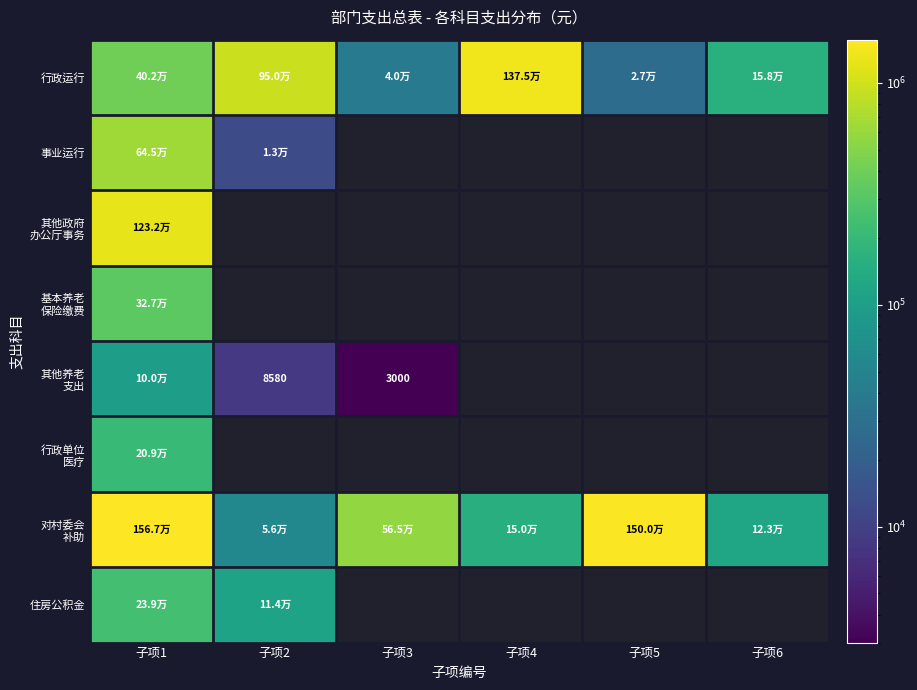

What is the sum of all 事业运行 values?

657904.6